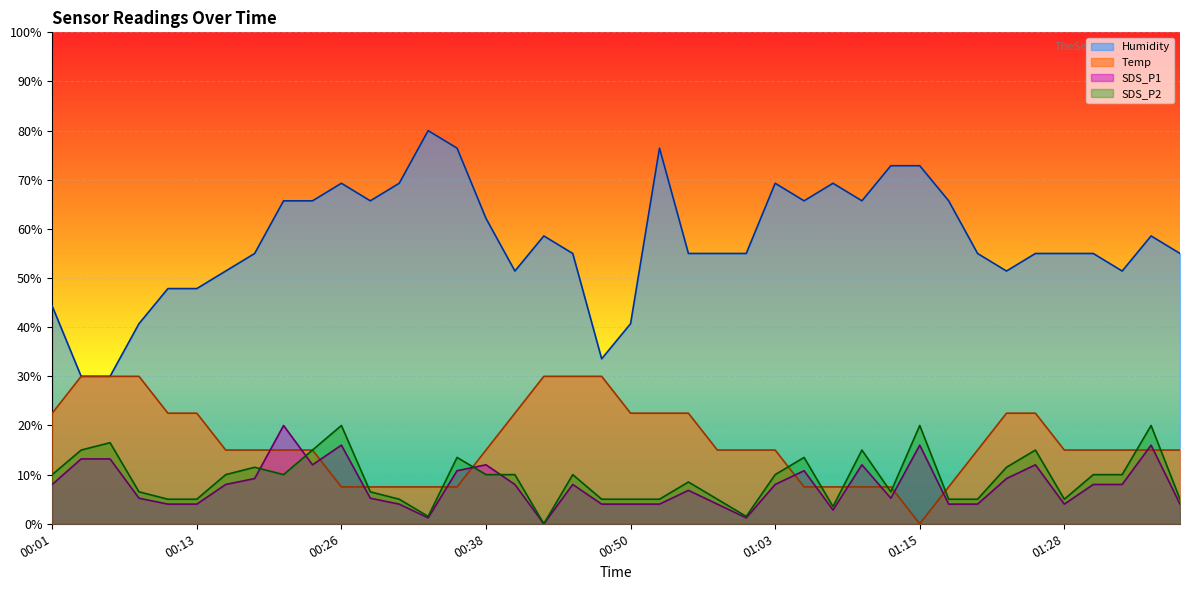

Rank the categories by Temp value from highest to lowest.

00:03, 00:06, 00:08, 00:43, 00:45, 00:48, 00:01, 00:11, 00:13, 00:40, 00:50, 00:53, 00:55, 01:23, 01:26, 00:16, 00:18, 00:21, 00:23, 00:38, 00:58, 01:00, 01:03, 01:20, 01:28, 01:31, 01:33, 01:35, 01:38, 00:26, 00:28, 00:30, 00:33, 00:35, 01:05, 01:08, 01:10, 01:13, 01:18, 01:15